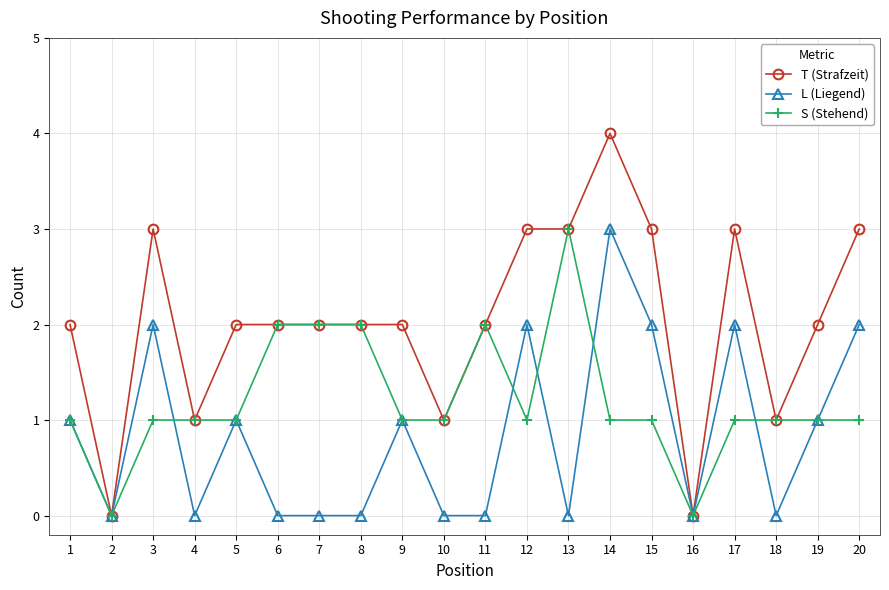

Reading left to right, extract all data points from this chart.

T (Strafzeit): 2	0	3	1	2	2	2	2	2	1	2	3	3	4	3	0	3	1	2	3
L (Liegend): 1	0	2	0	1	0	0	0	1	0	0	2	0	3	2	0	2	0	1	2
S (Stehend): 1	0	1	1	1	2	2	2	1	1	2	1	3	1	1	0	1	1	1	1